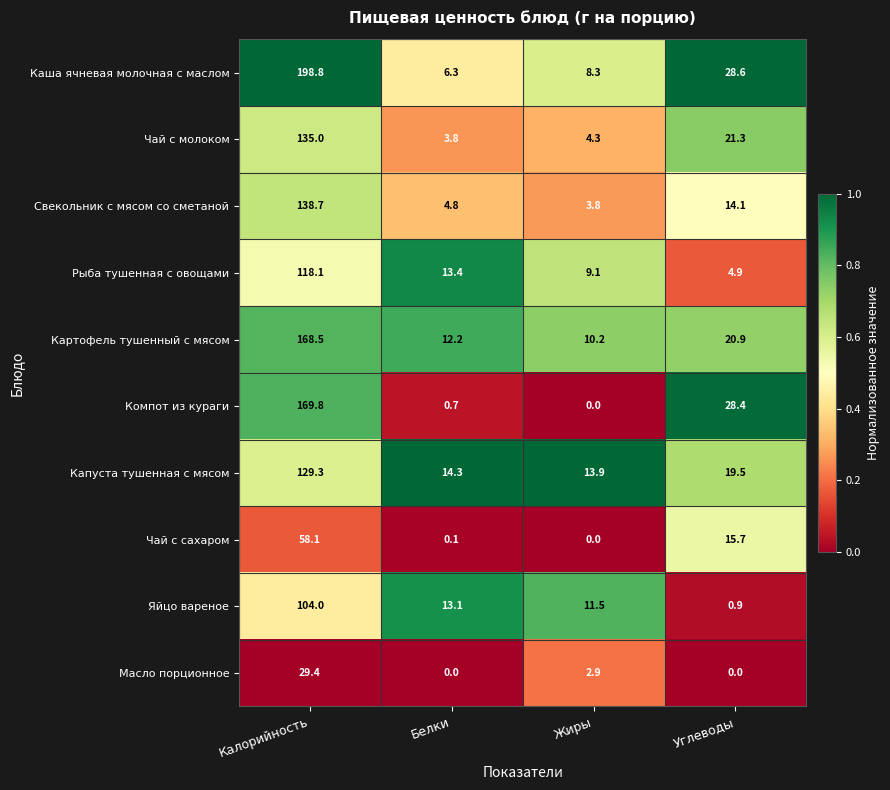

At which label does Яйцо вареное reach its minimum?

Углеводы